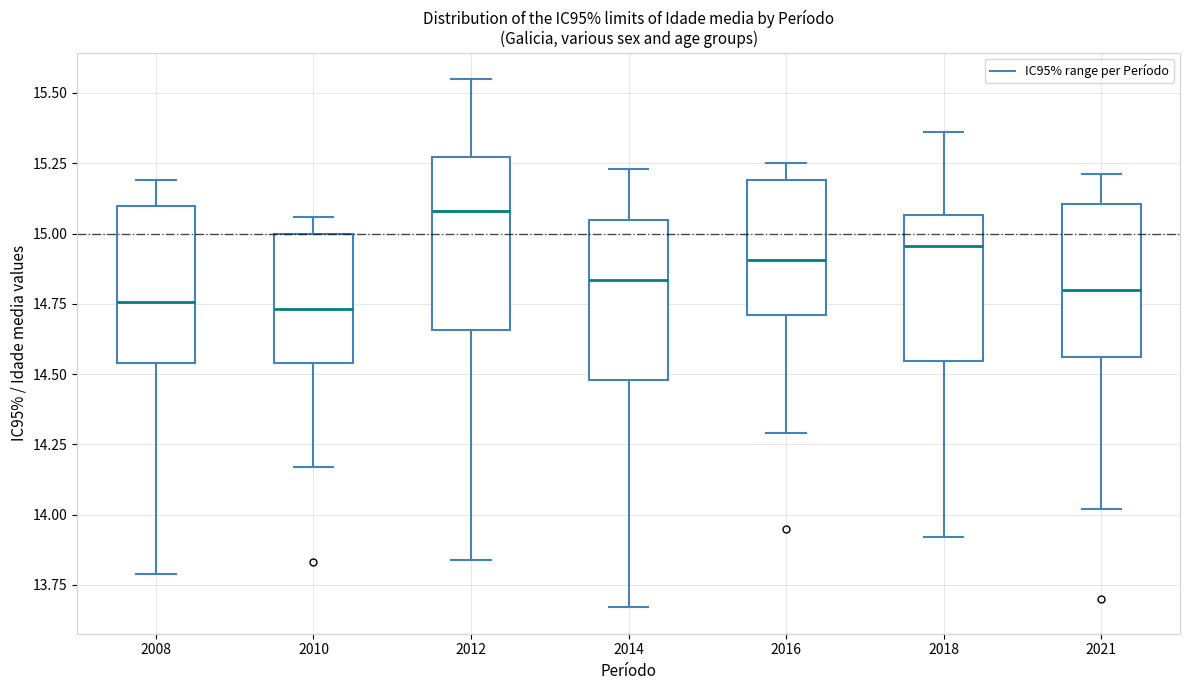

Reading left to right, transcribe this box plot: for each box, give where its median line is, the range the box spans, and where its two whiskers end, as read against the y-axis. The values are not printed on the chart, so give them approximately, as read against the axis.

2008: median 14.75, box 14.55 to 15.10, whiskers 13.80 to 15.20
2010: median 14.75, box 14.55 to 15.00, whiskers 14.15 to 15.05
2012: median 15.10, box 14.65 to 15.25, whiskers 13.85 to 15.55
2014: median 14.85, box 14.50 to 15.05, whiskers 13.65 to 15.25
2016: median 14.90, box 14.70 to 15.20, whiskers 14.30 to 15.25
2018: median 14.95, box 14.55 to 15.05, whiskers 13.90 to 15.35
2021: median 14.80, box 14.55 to 15.10, whiskers 14.00 to 15.20